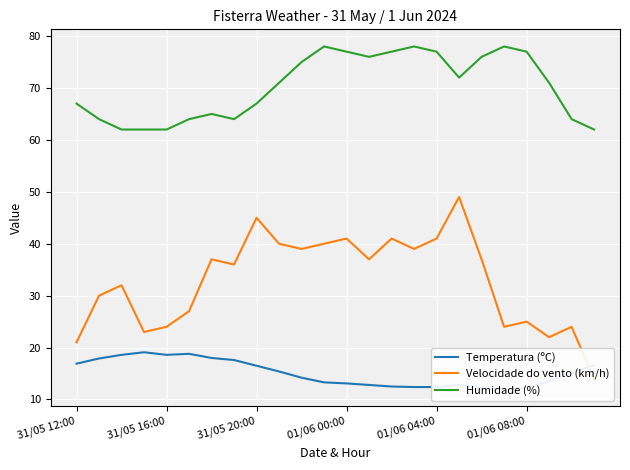

What is the maximum value for Humidade (%)?

78